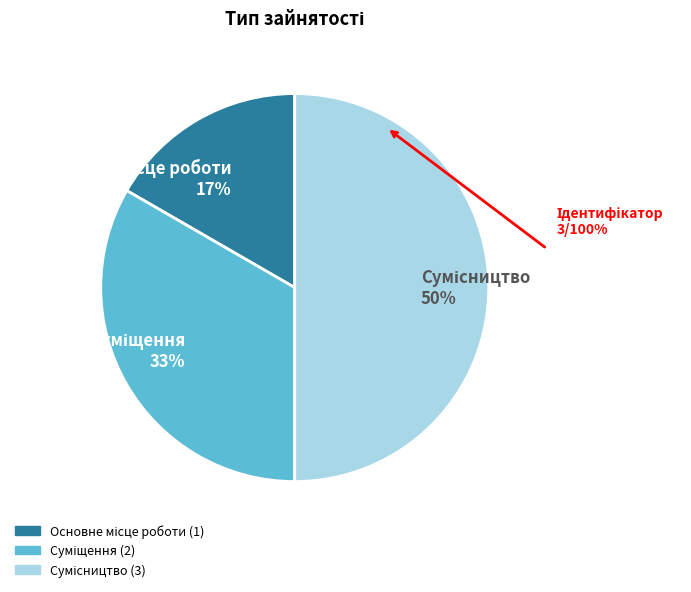

To the nearest percent, what is the average slice percentage?

33%